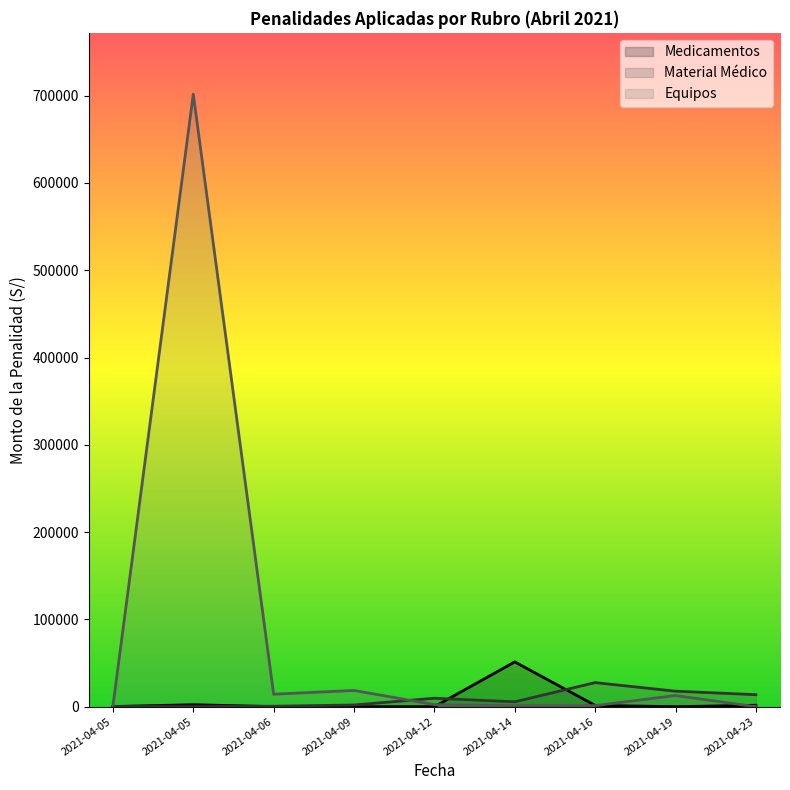

What is the average value of the Medicamentos series?

6342.6